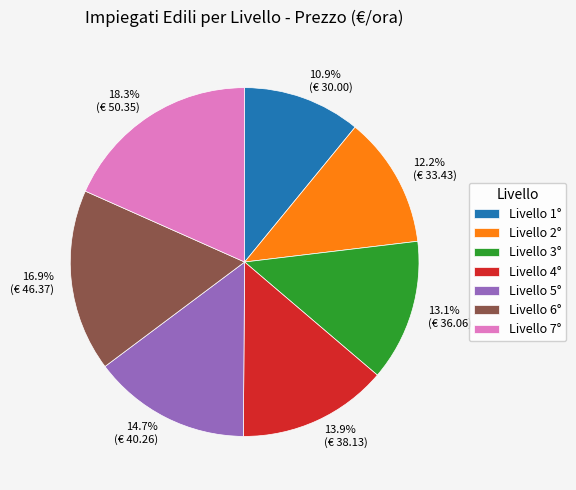

Is there any slice that represents more than half of the pie?

No